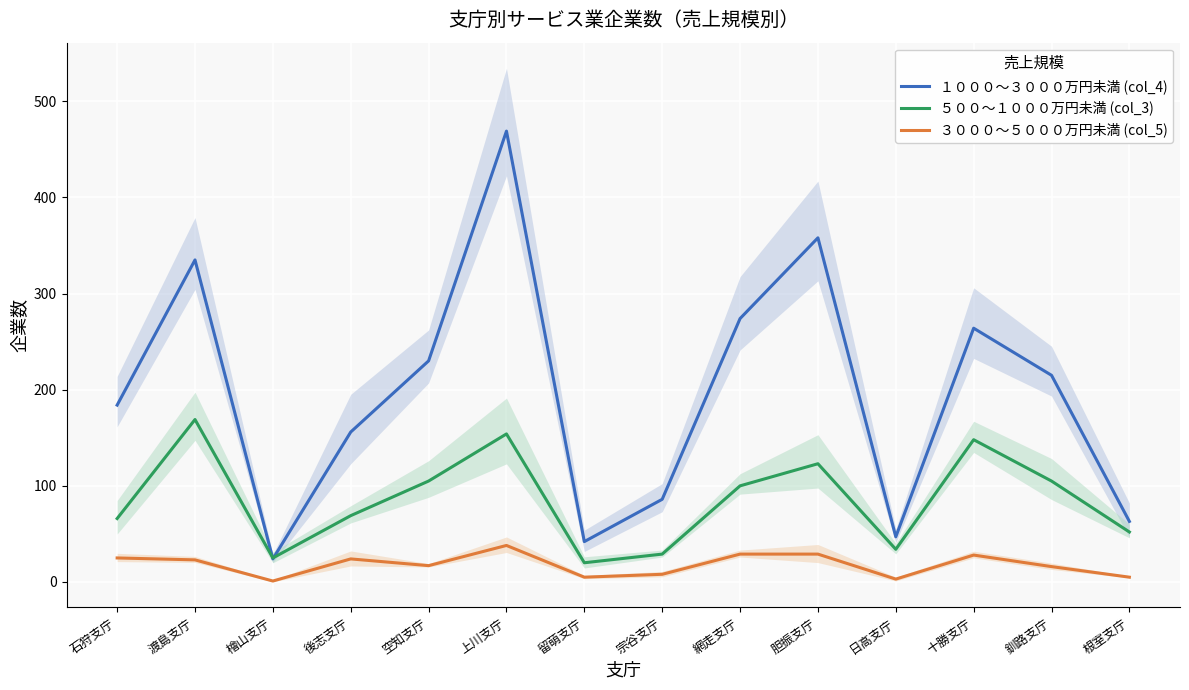

Which category has the highest value across all series?

上川支庁